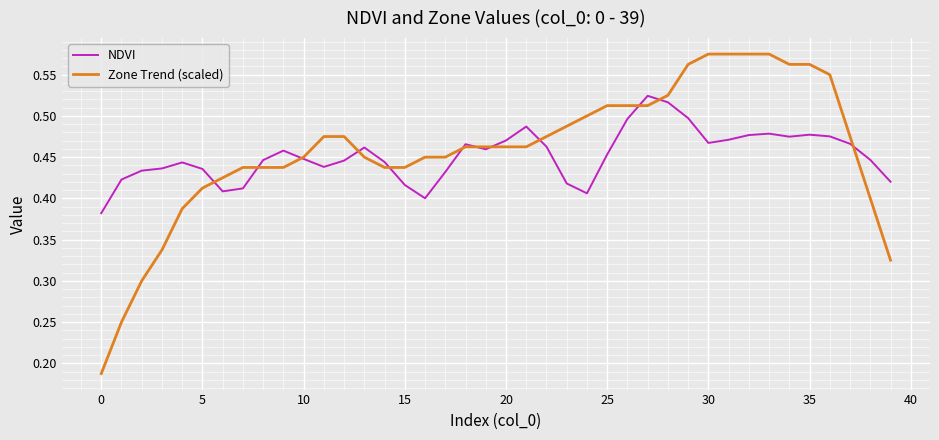

Which series has the largest range (max minus min)?

Zone Trend (scaled)